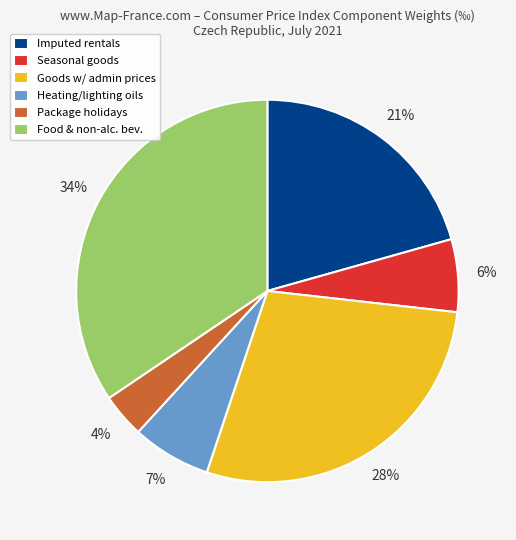

Is the sum of Heating/lighting oils and Goods w/ admin prices greater than half?

No